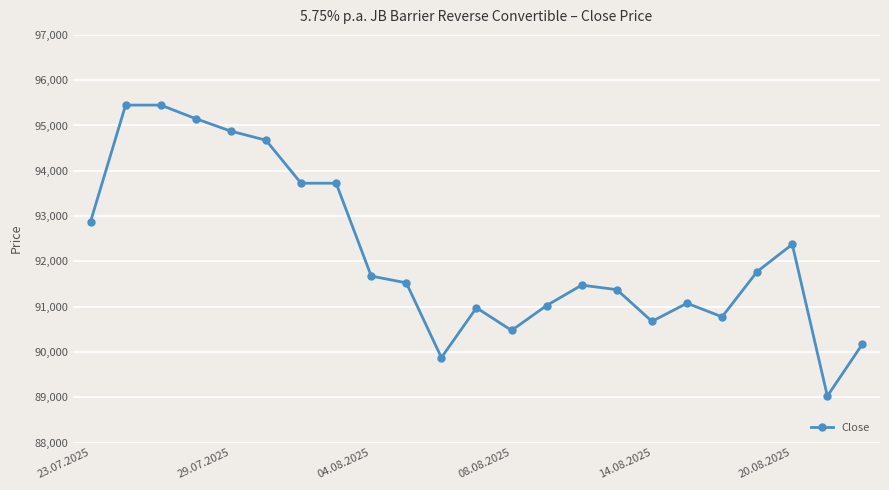

What is the smallest value displayed?

89025